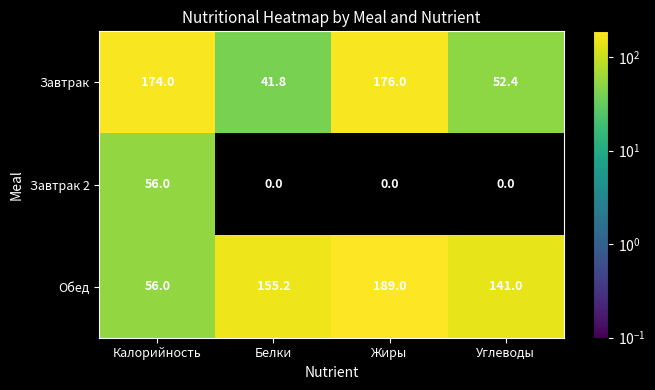

The Завтрак series shows 76.0 at Углеводы. True or false?

False